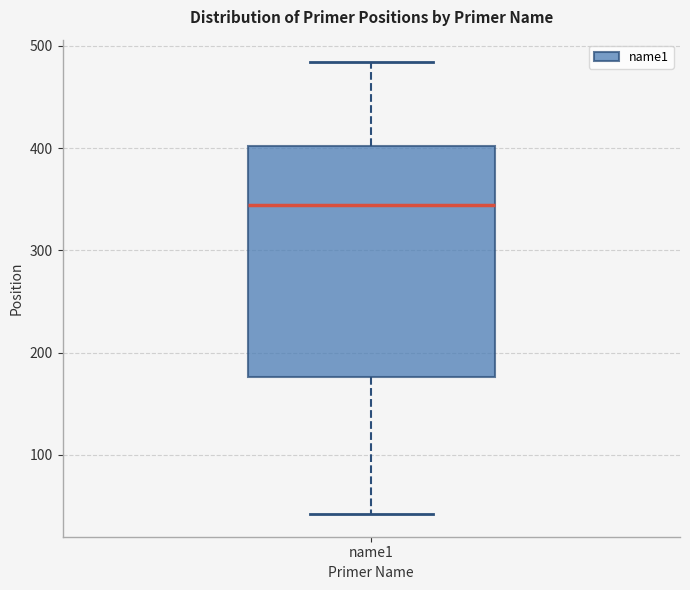

Where is the lower edge of the box for name1 on the y-axis? The values are not printed on the chart, so give them approximately, as read against the axis.

180